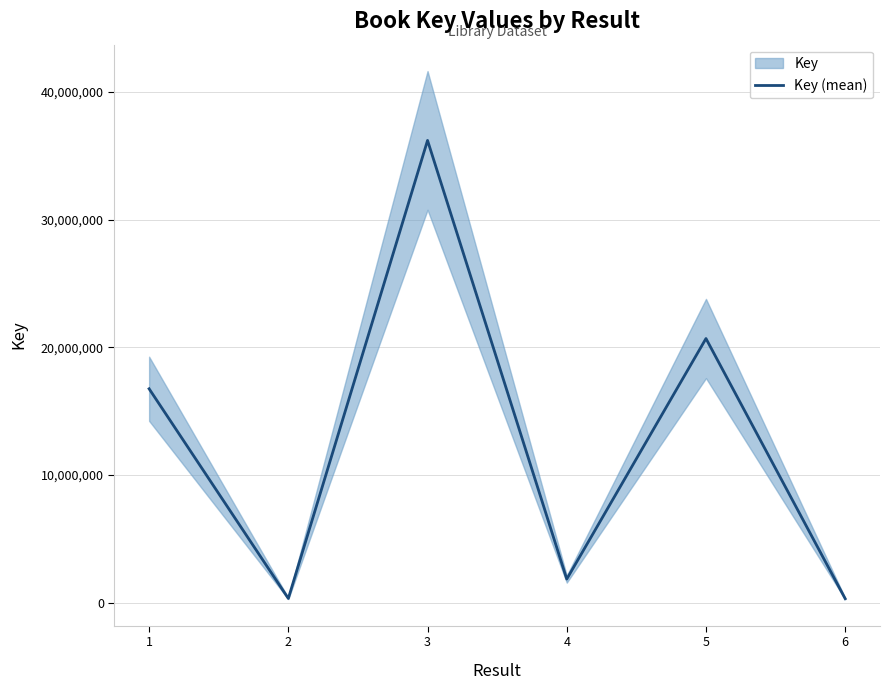

Which has a higher value, 4 or 1?

1